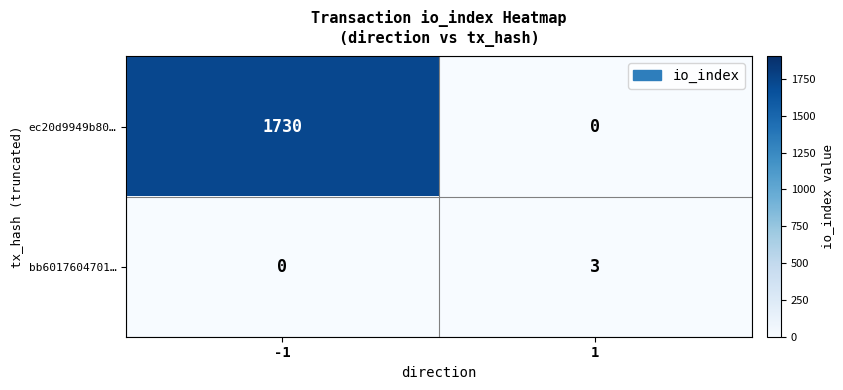

Which label corresponds to the largest value in the chart?

-1